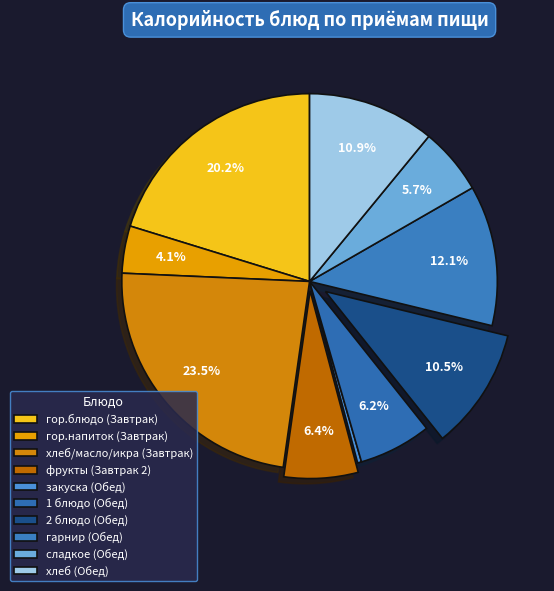

Is there any slice that represents more than half of the pie?

No